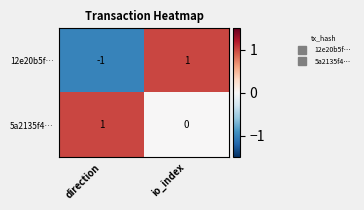

Count the number of categories in the chart.

2